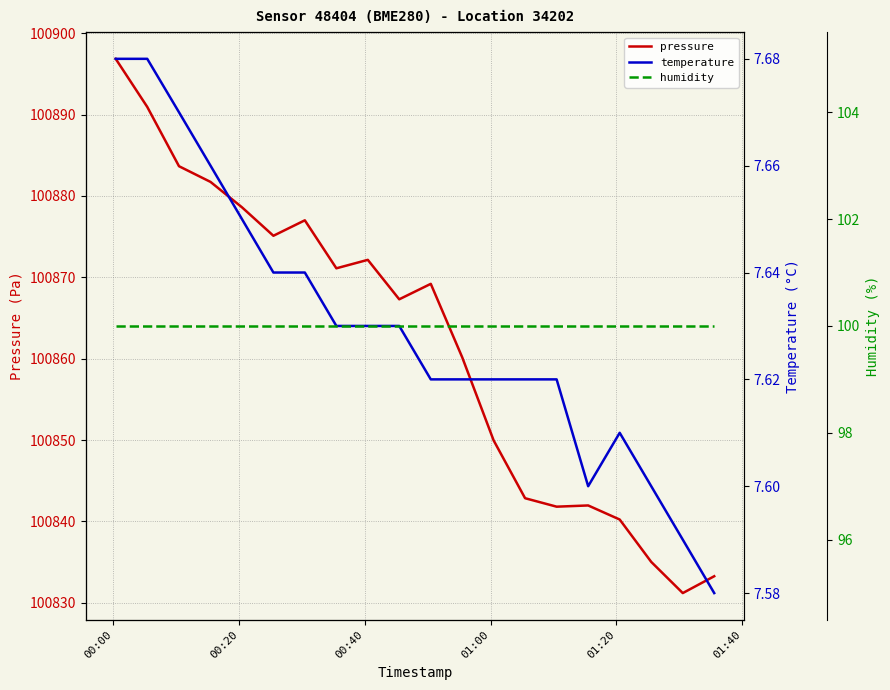

Reading left to right, extract all data points from this chart.

pressure: 100896.9	100890.9	100883.7	100881.7	100878.6	100875.1	100877.0	100871.1	100872.1	100867.3	100869.2	100860.2	100849.9	100842.9	100841.8	100842.0	100840.2	100835.0	100831.2	100833.3
temperature: 7.7	7.7	7.7	7.7	7.7	7.6	7.6	7.6	7.6	7.6	7.6	7.6	7.6	7.6	7.6	7.6	7.6	7.6	7.6	7.6
humidity: 100.0	100.0	100.0	100.0	100.0	100.0	100.0	100.0	100.0	100.0	100.0	100.0	100.0	100.0	100.0	100.0	100.0	100.0	100.0	100.0